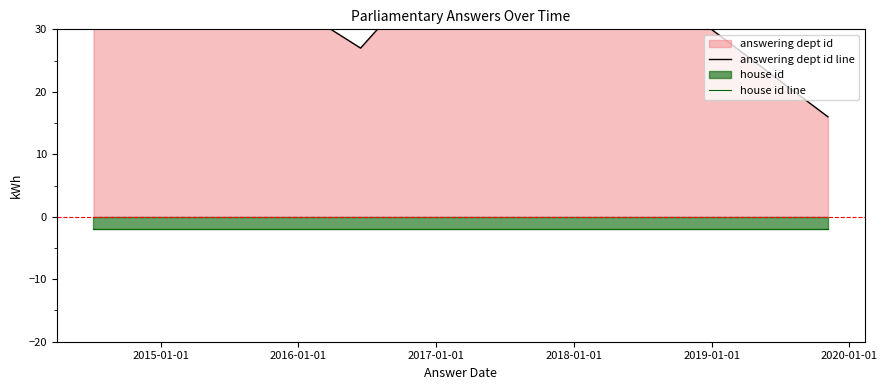

Count the number of data series in this chart.

2